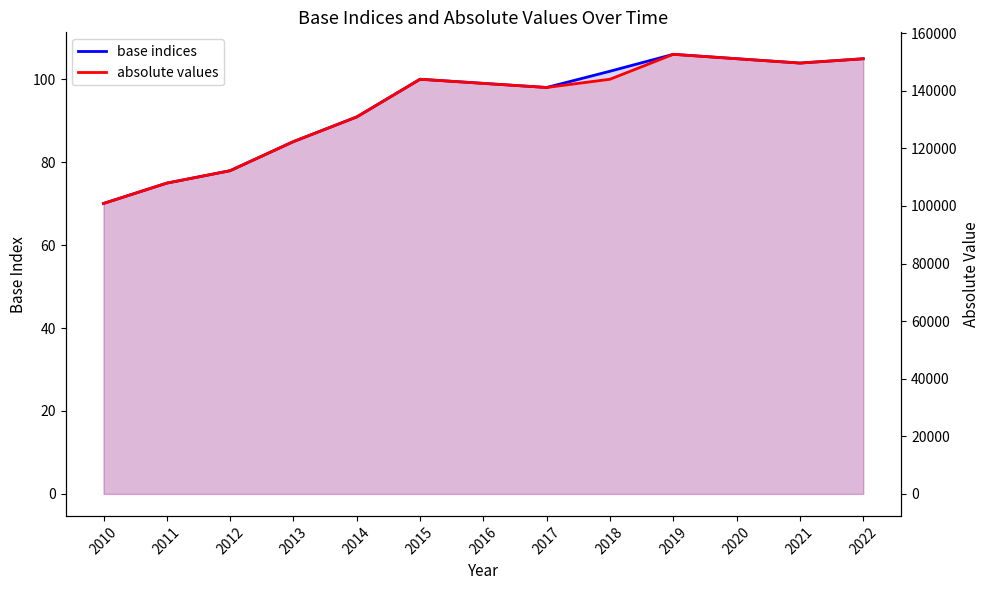

Reading left to right, transcribe all the data shown in this chart.

base indices: 2010=70.0	2011=74.9	2012=77.9	2013=85.0	2014=90.9	2015=100.0	2016=99.0	2017=98.0	2018=101.9	2019=106.0	2020=104.9	2021=103.9	2022=104.9
absolute values: 2010=100865.4	2011=107926.0	2012=112243.1	2013=122344.9	2014=130909.1	2015=144000.0	2016=142560.0	2017=141134.4	2018=144000.0	2019=152651.0	2020=151124.5	2021=149613.2	2022=151109.3